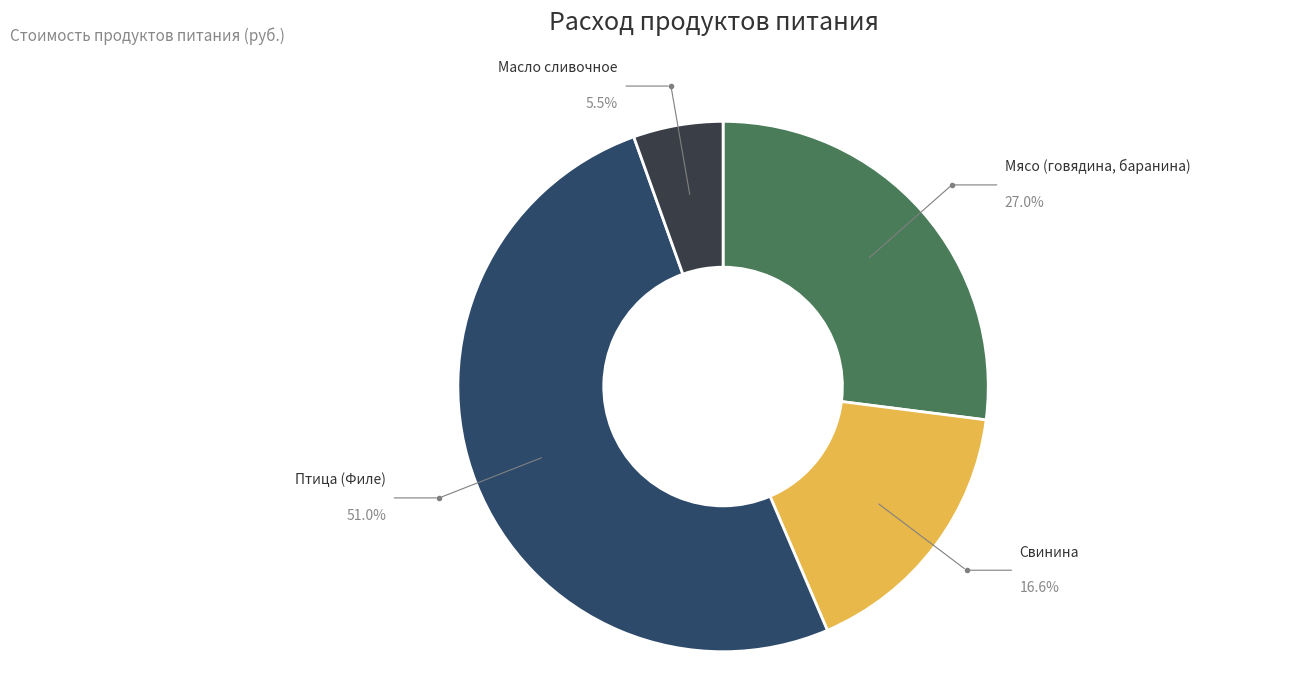

How many slices are in this pie chart?

4